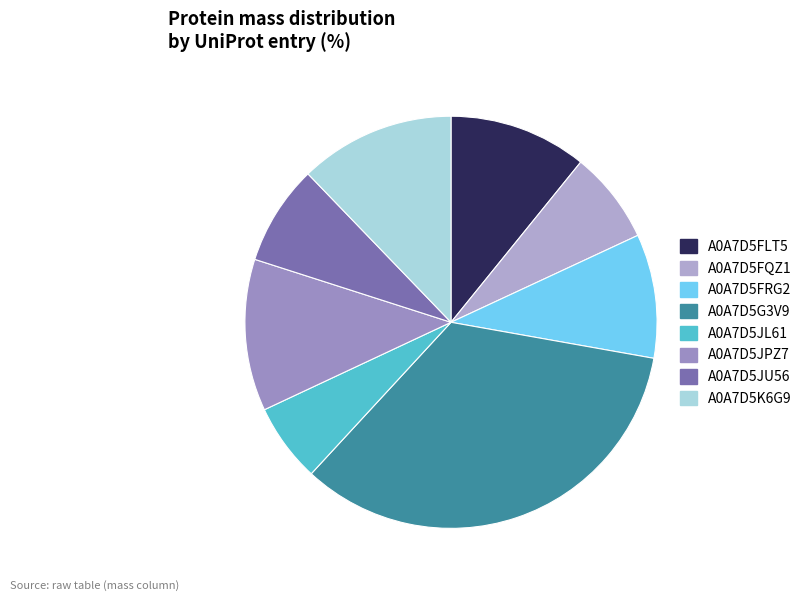

Count the number of slices in the pie.

8